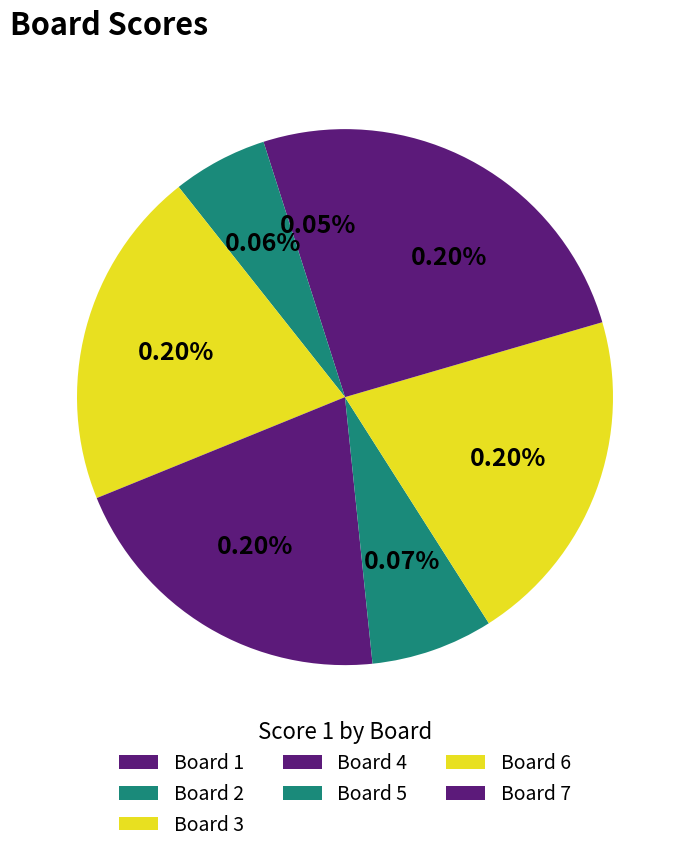

To the nearest percent, what portion does Board 4 represent?

20%